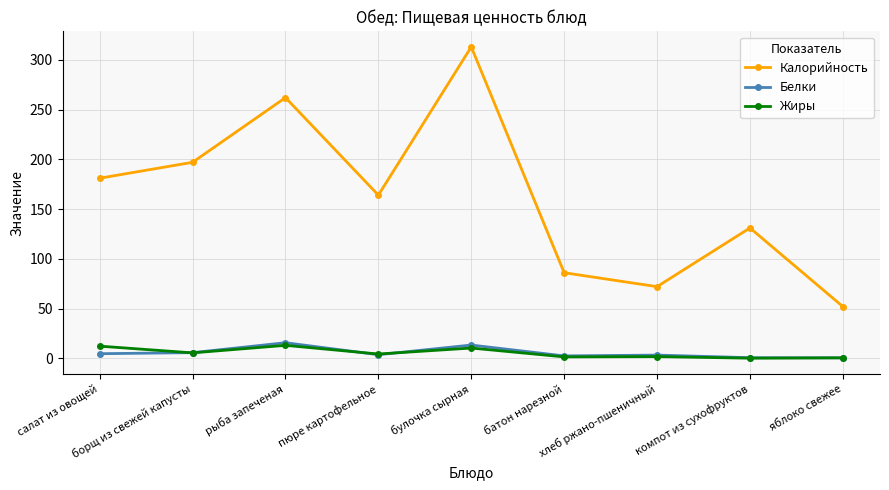

What is the total value across all series at батон нарезной?

89.8